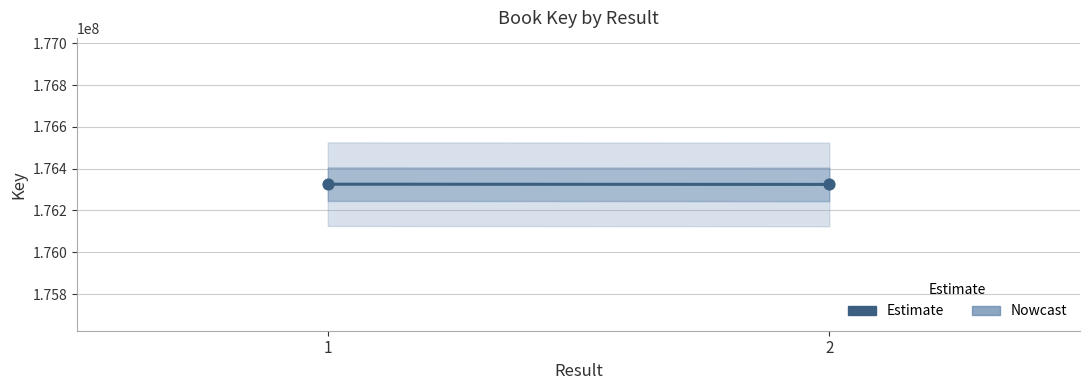

What is the range of Y values (max minus min)?

1069